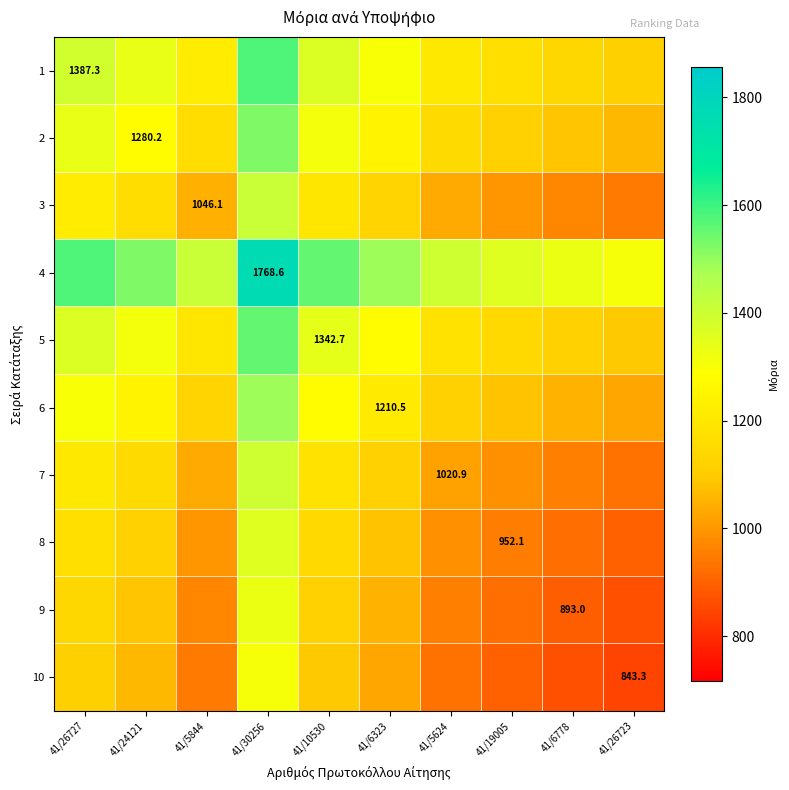

Which series has the largest total across all categories?

4